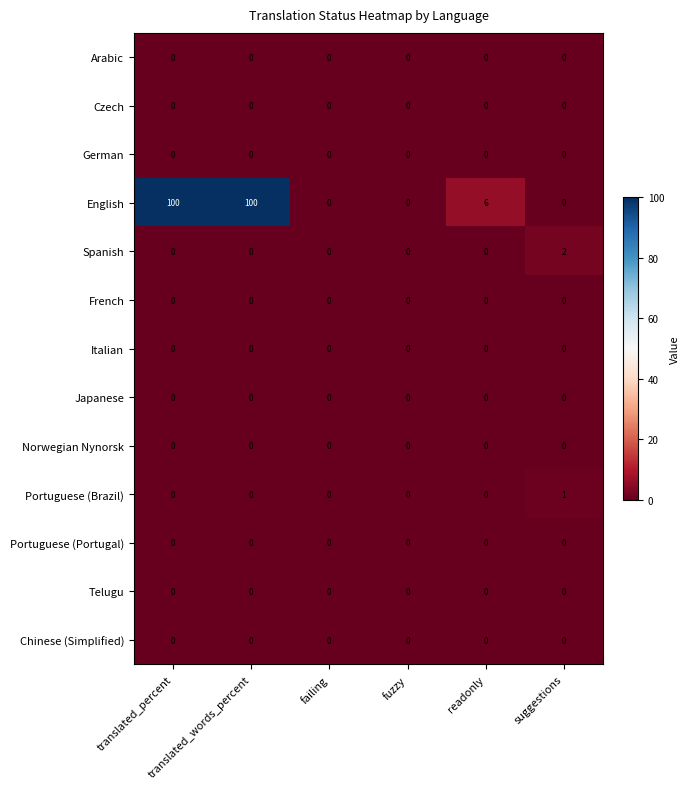

Which series has the widest spread of values?

English